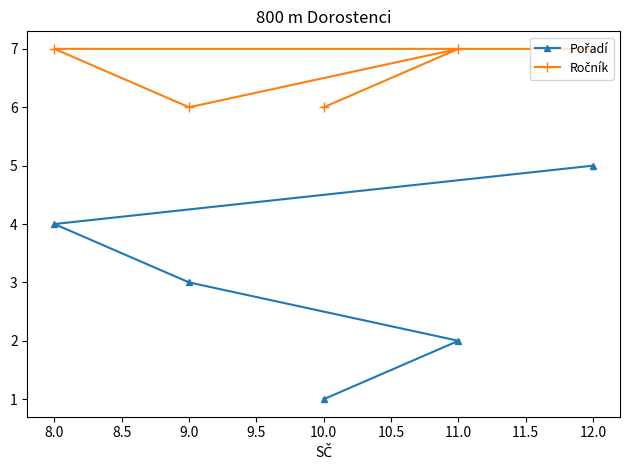

What is the greatest value displayed?

7